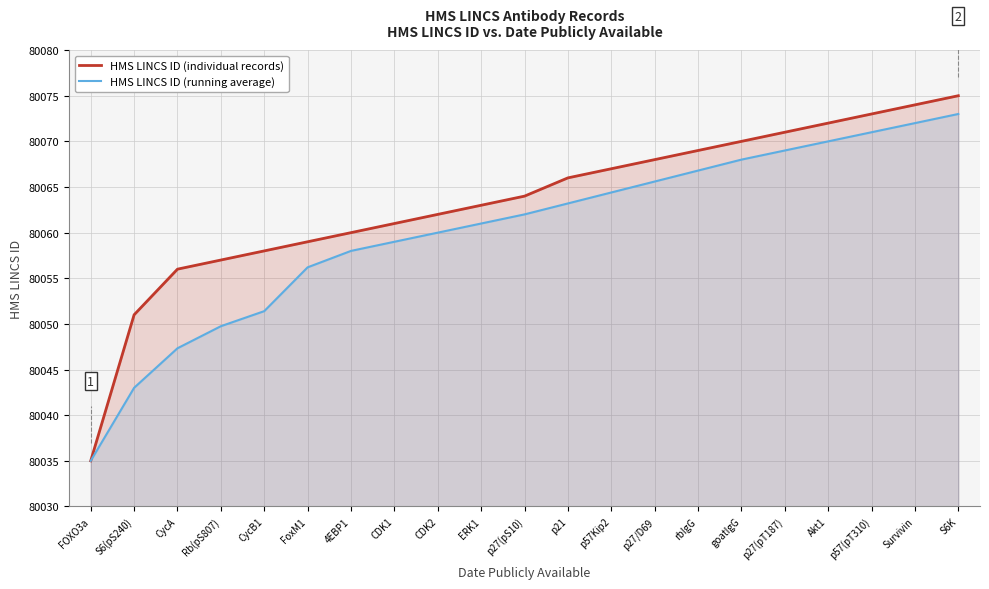

Reading right to left, what are all the values shown in this chart?

HMS LINCS ID (individual records): S6K=80075.0	Survivin=80074.0	p57(pT310)=80073.0	Akt1=80072.0	p27(pT187)=80071.0	goatIgG=80070.0	rbIgG=80069.0	p27/D69=80068.0	p57Kip2=80067.0	p21=80066.0	p27(pS10)=80064.0	ERK1=80063.0	CDK2=80062.0	CDK1=80061.0	4EBP1=80060.0	FoxM1=80059.0	CycB1=80058.0	Rb(pS807)=80057.0	CycA=80056.0	S6(pS240)=80051.0	FOXO3a=80035.0
HMS LINCS ID (running average): S6K=80073.0	Survivin=80072.0	p57(pT310)=80071.0	Akt1=80070.0	p27(pT187)=80069.0	goatIgG=80068.0	rbIgG=80066.8	p27/D69=80065.6	p57Kip2=80064.4	p21=80063.2	p27(pS10)=80062.0	ERK1=80061.0	CDK2=80060.0	CDK1=80059.0	4EBP1=80058.0	FoxM1=80056.2	CycB1=80051.4	Rb(pS807)=80049.8	CycA=80047.3	S6(pS240)=80043.0	FOXO3a=80035.0